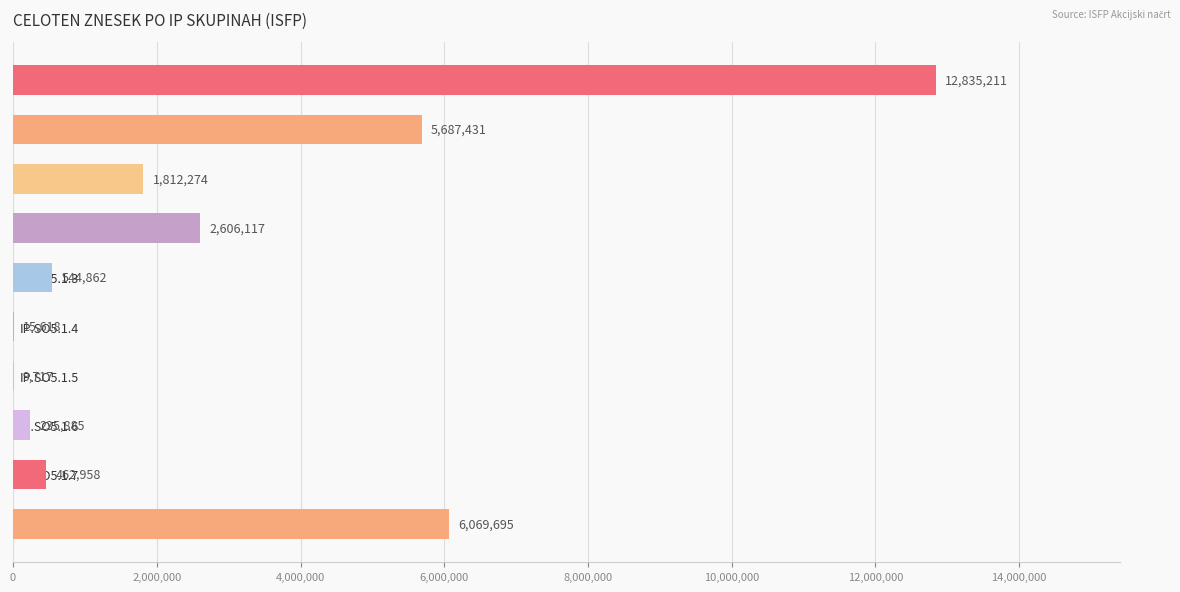

At which label is the value closest to 6422464?

IP.SO5.2